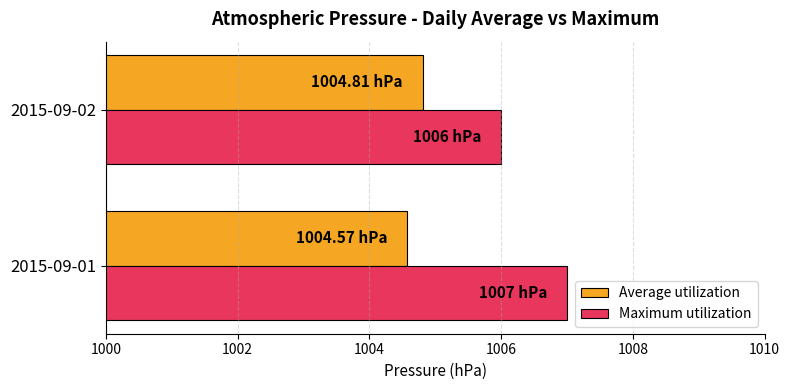

What are all the series names shown in the legend?

Average utilization, Maximum utilization